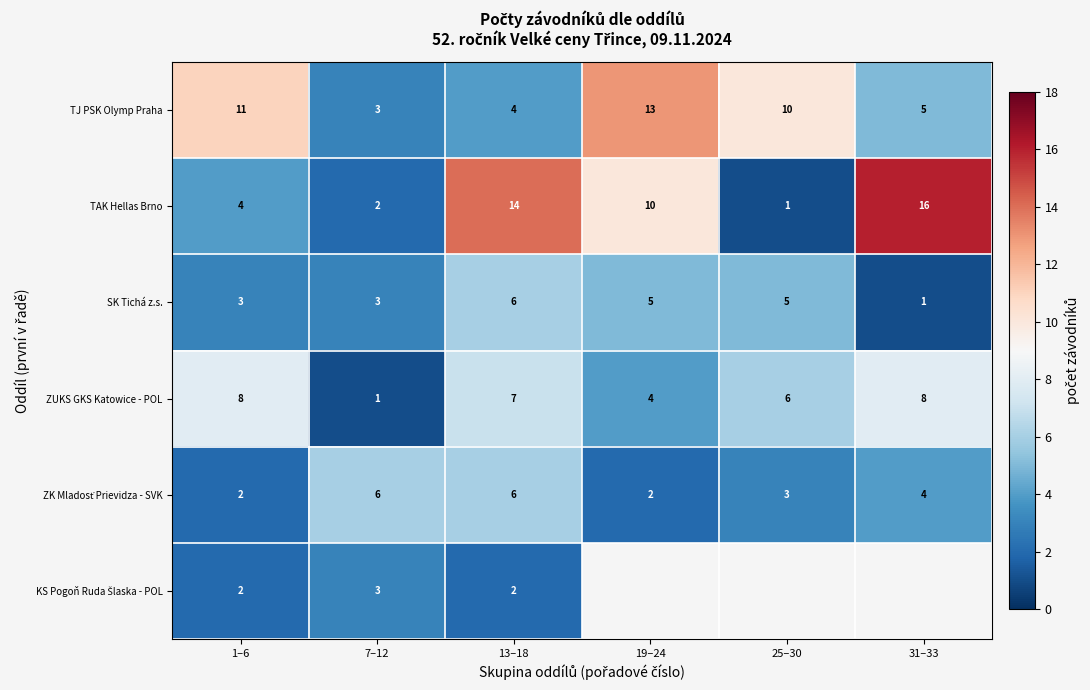

What is the spread (max minus min) of values at 13–18?

12